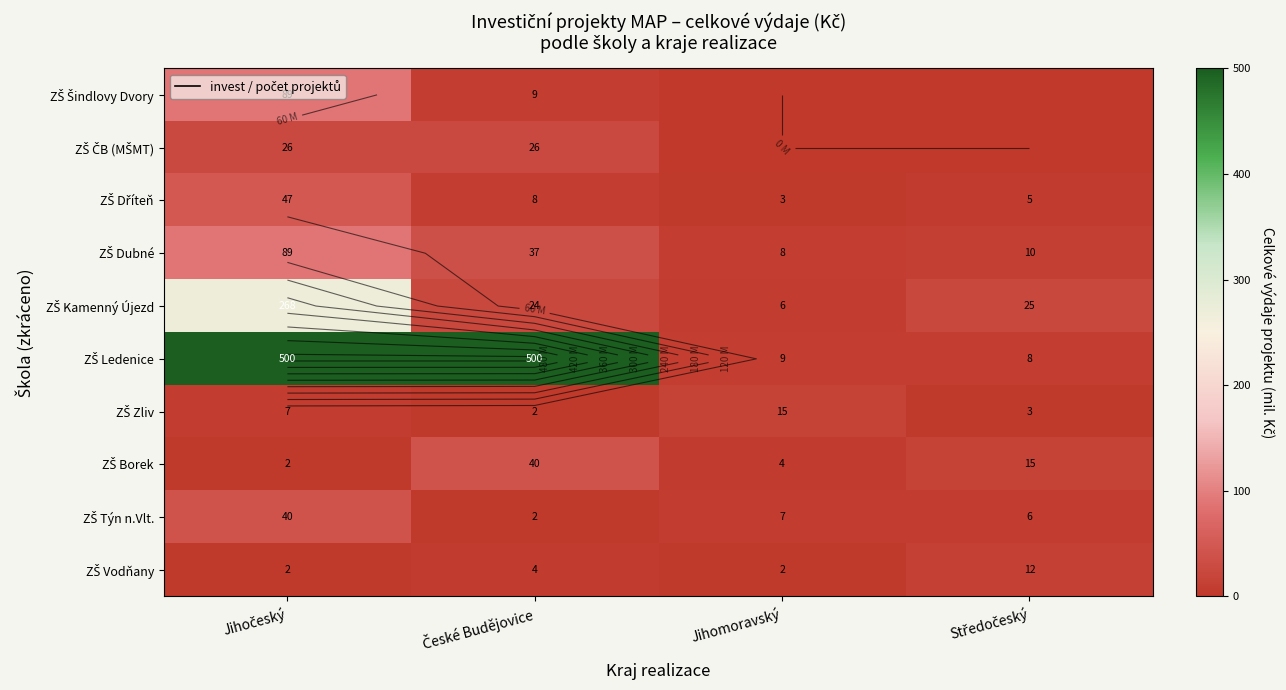

What is the total value across all series at Středočeský?

84.0